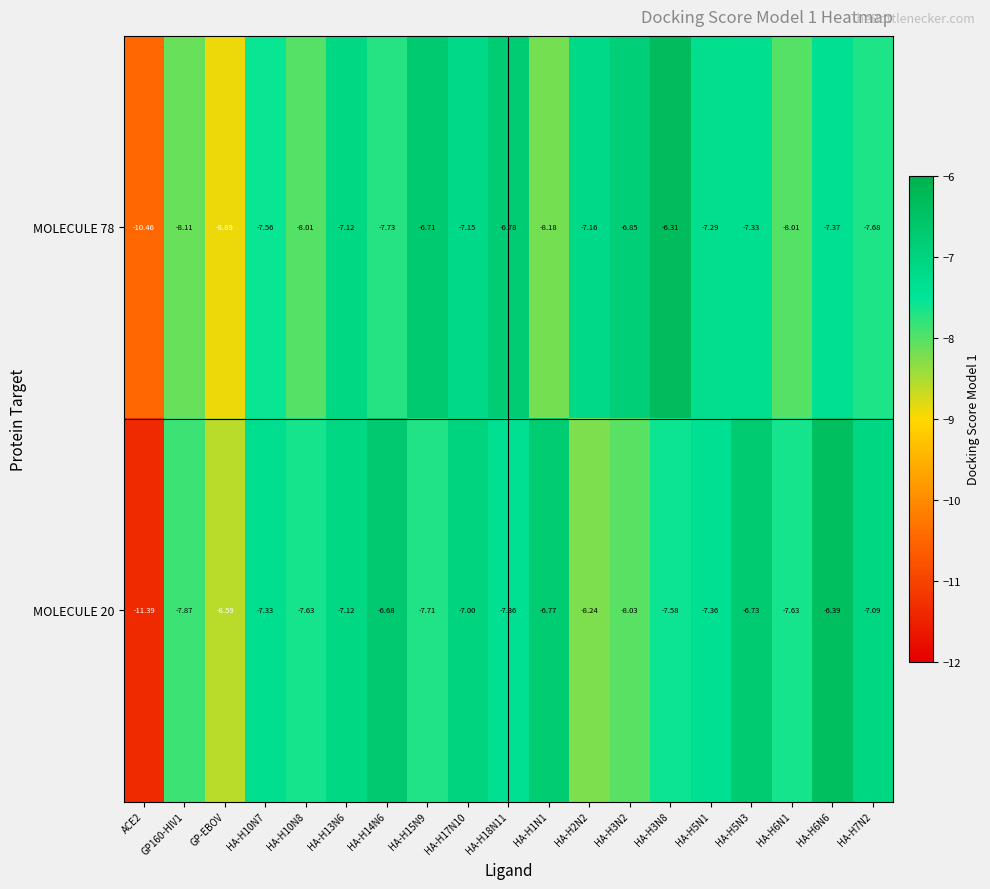

Is the value of MOLECULE 20 at HA-H3N2 greater than the value of MOLECULE 78 at HA-H1N1?

Yes